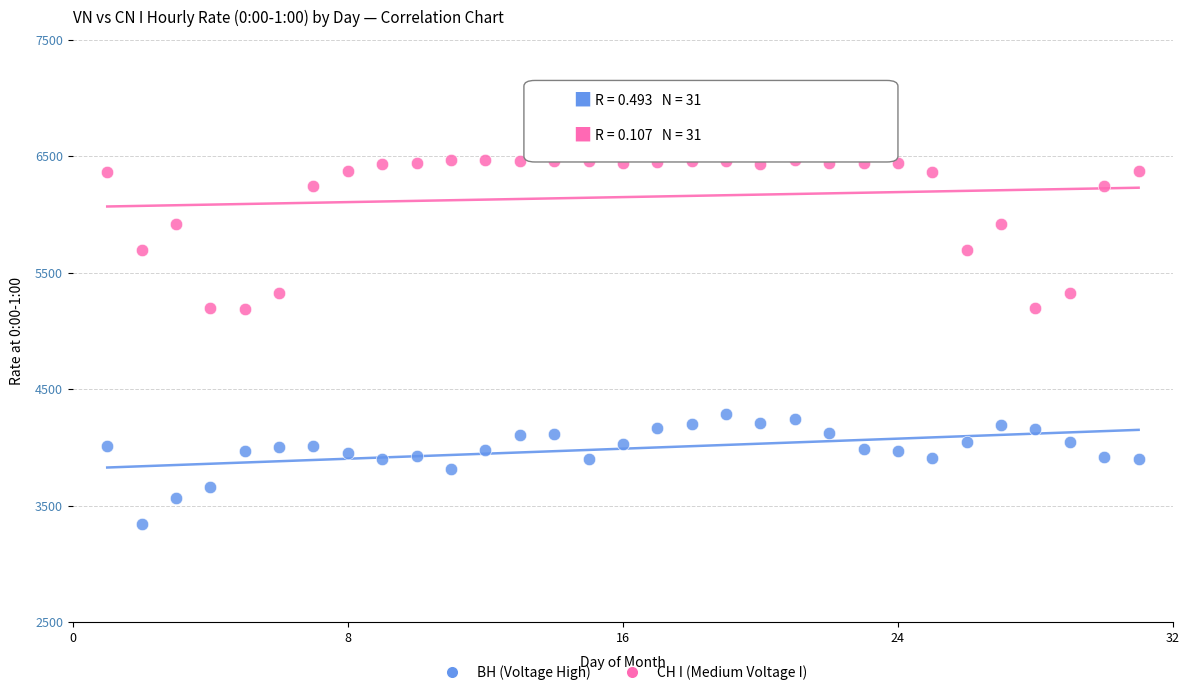

Across all data points, what is the range of X values (max minus min)?

30.0